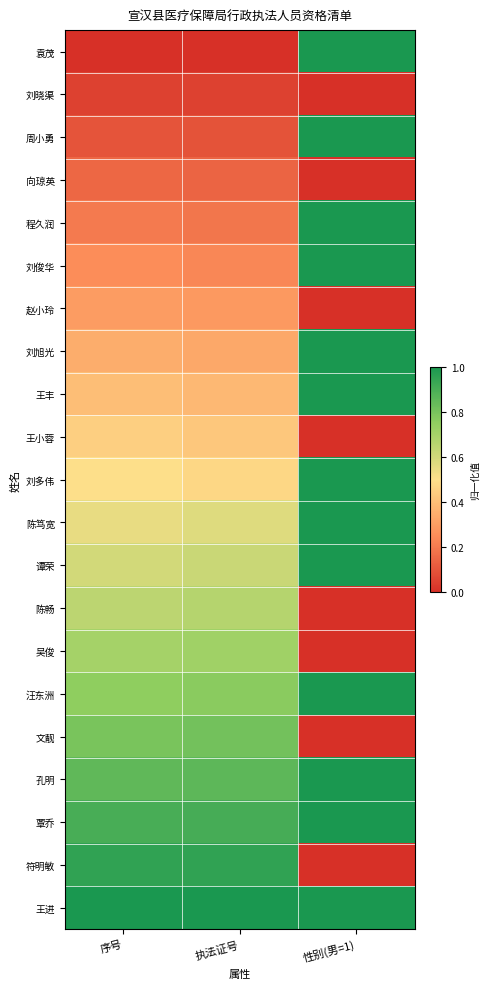

At which category is the sum across all series the highest?

性别(男=1)